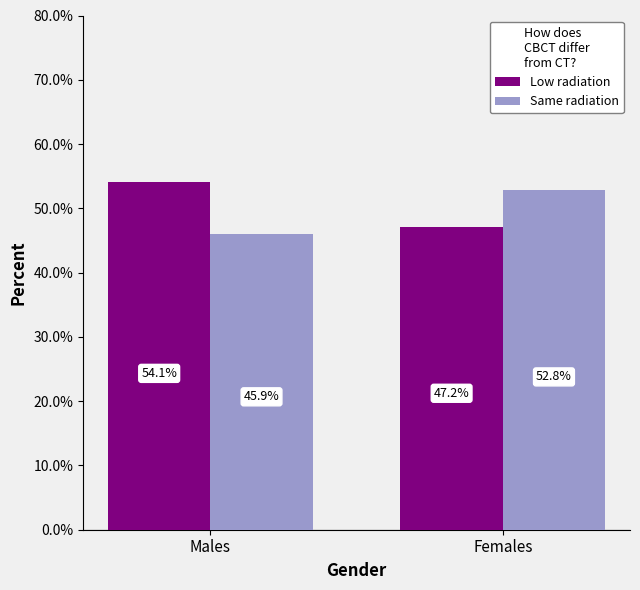

Reading right to left, transcribe all the data shown in this chart.

Low radiation: 47.2	54.1
Same radiation: 52.8	45.9